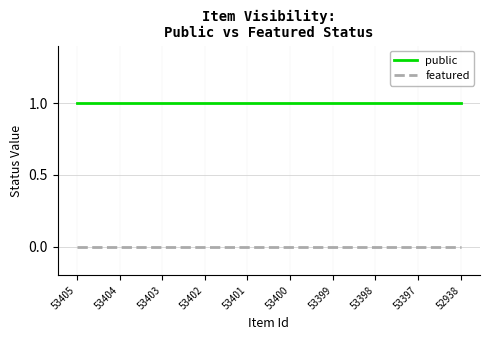

Which series has the largest total across all categories?

public